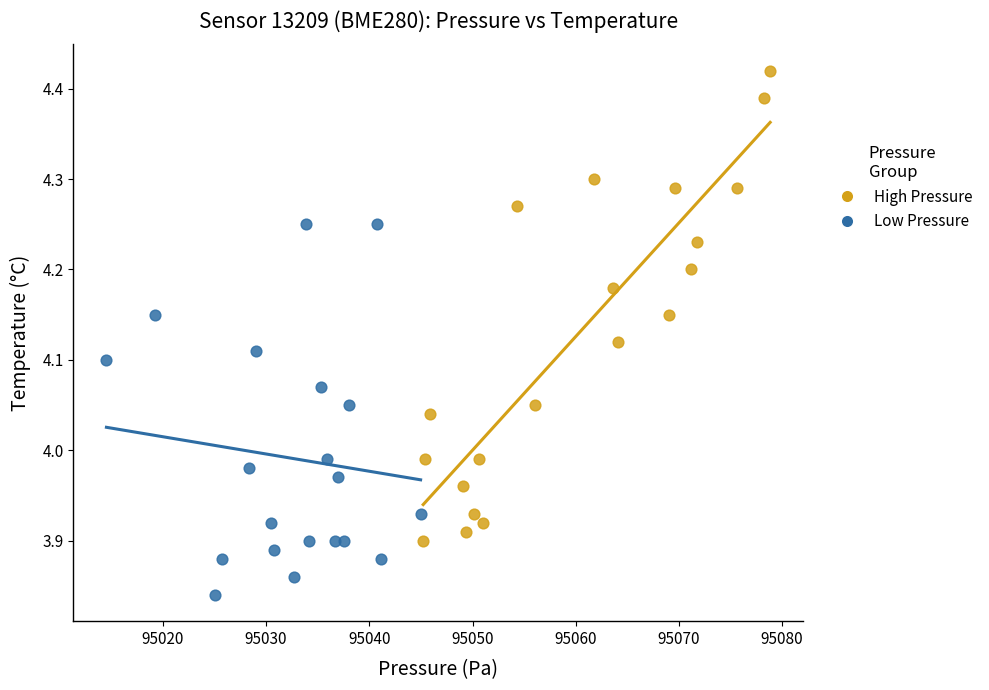

What are all the series names shown in the legend?

High Pressure, Low Pressure